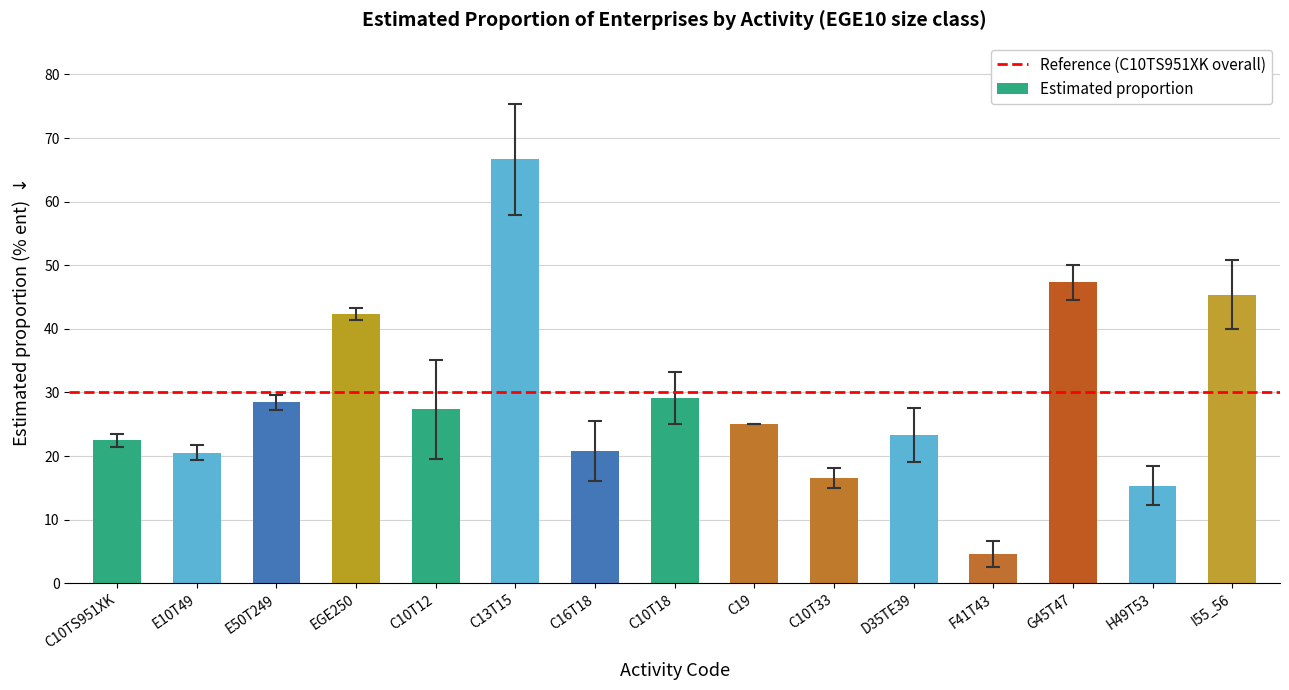

What is the change in value from C16T18 to F41T43?

-16.2